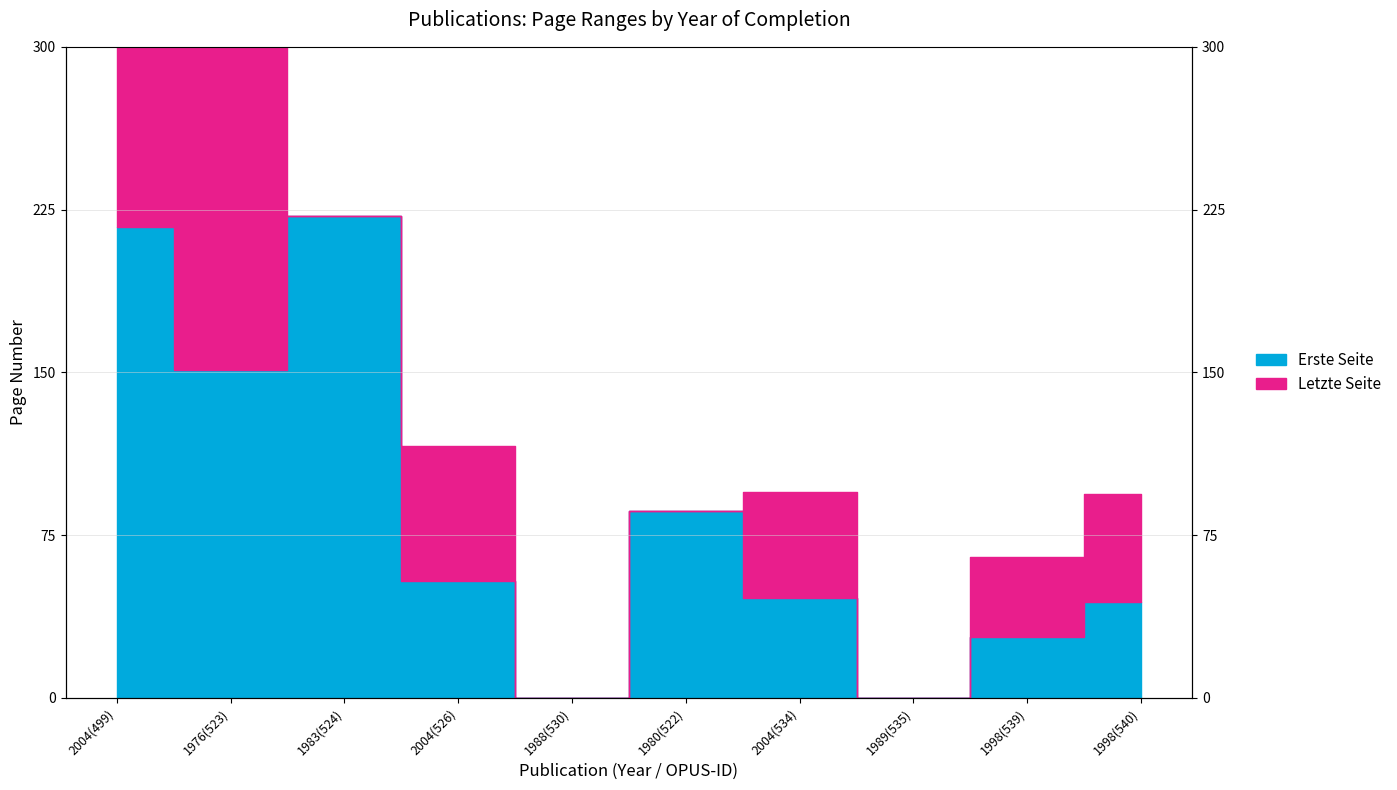

What position from the right is 1983(524)?

8